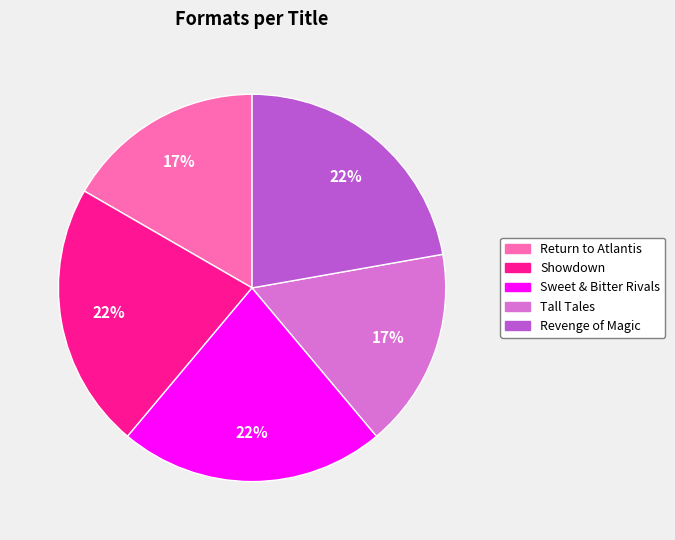

Do Tall Tales and Sweet & Bitter Rivals together represent more than half of the pie?

No